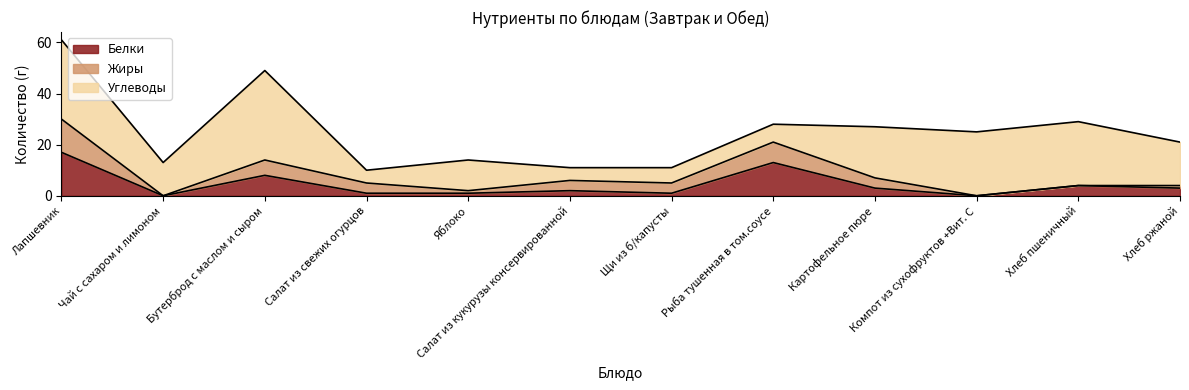

Reading left to right, list all the values displayed in this chart.

Белки: 17	0	8	1	1	2	1	13	3	0	4	3
Жиры: 13	0	6	4	1	4	4	8	4	0	0	1
Углеводы: 31	13	35	5	12	5	6	7	20	25	25	17